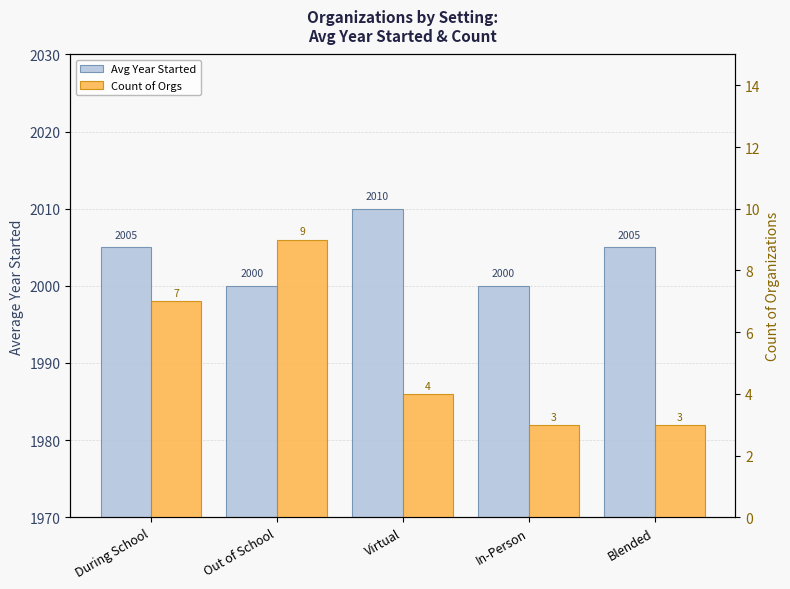

What is the difference between the Avg Year Started values at During School and Out of School?

5